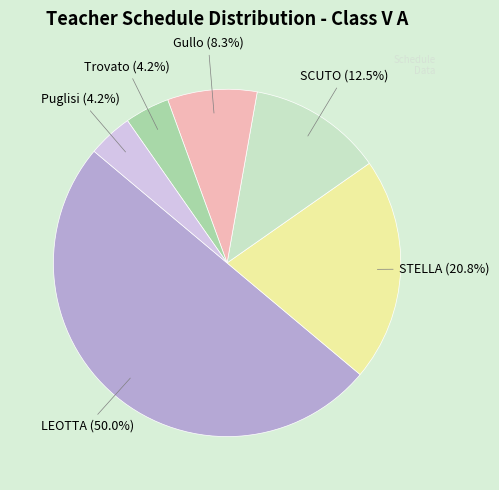

Count the number of slices in the pie.

6